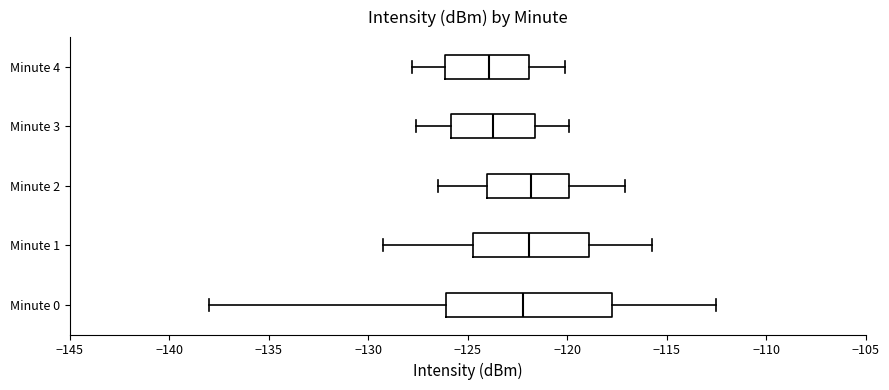

Where is the left edge of the box for Minute 1 on the x-axis? The values are not printed on the chart, so give them approximately, as read against the axis.

-125.0